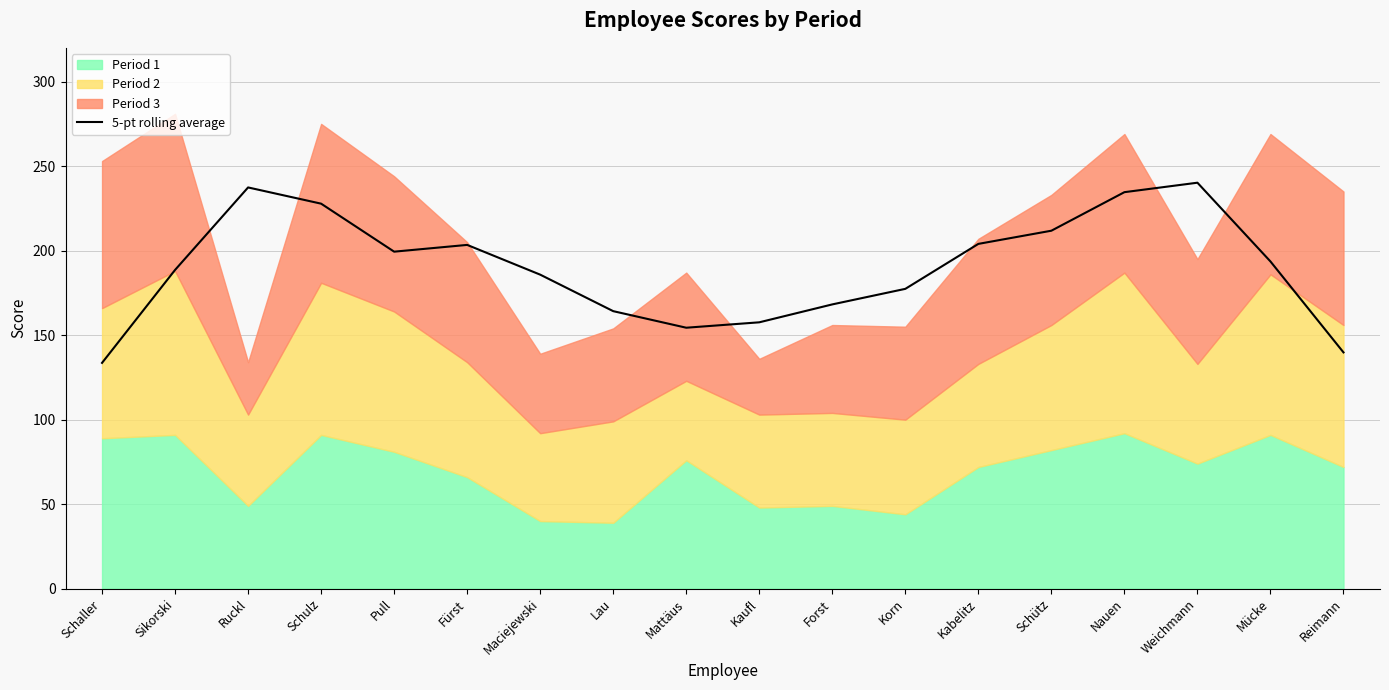

At which category does the data reach its first local peak?

Ruckl